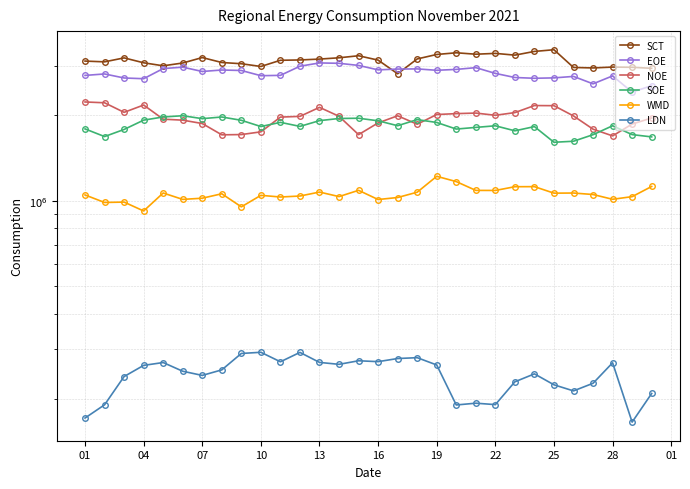

At how many categories does at least one series exceed 1471196?

30